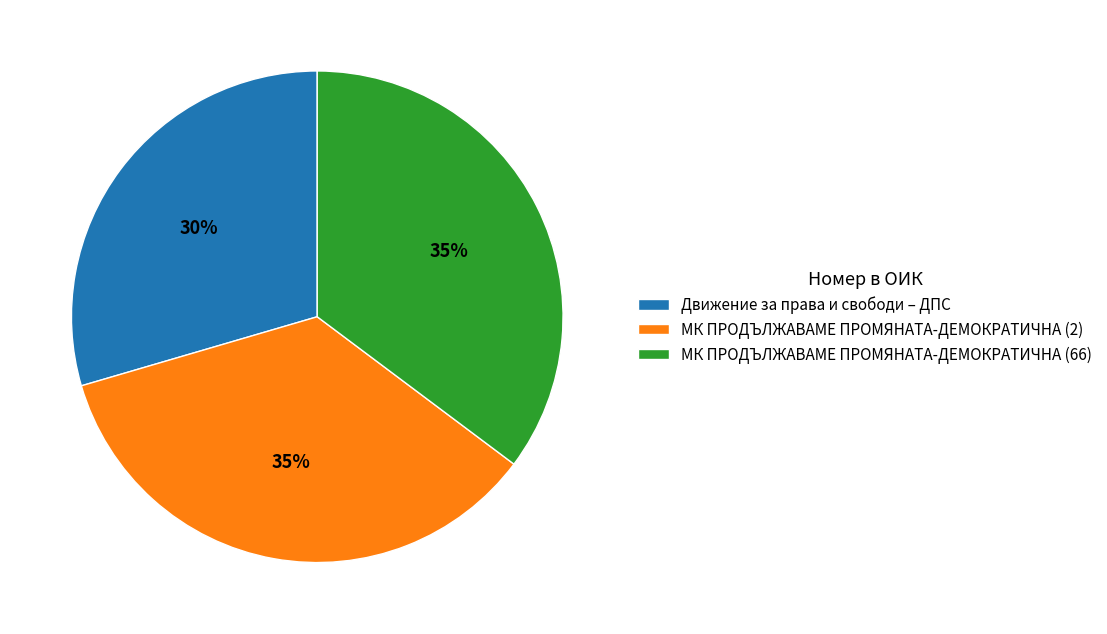

What percentage is the МК ПРОДЪЛЖАВАМЕ ПРОМЯНАТА-ДЕМОКРАТИЧНА (2) slice, to the nearest percent?

35%